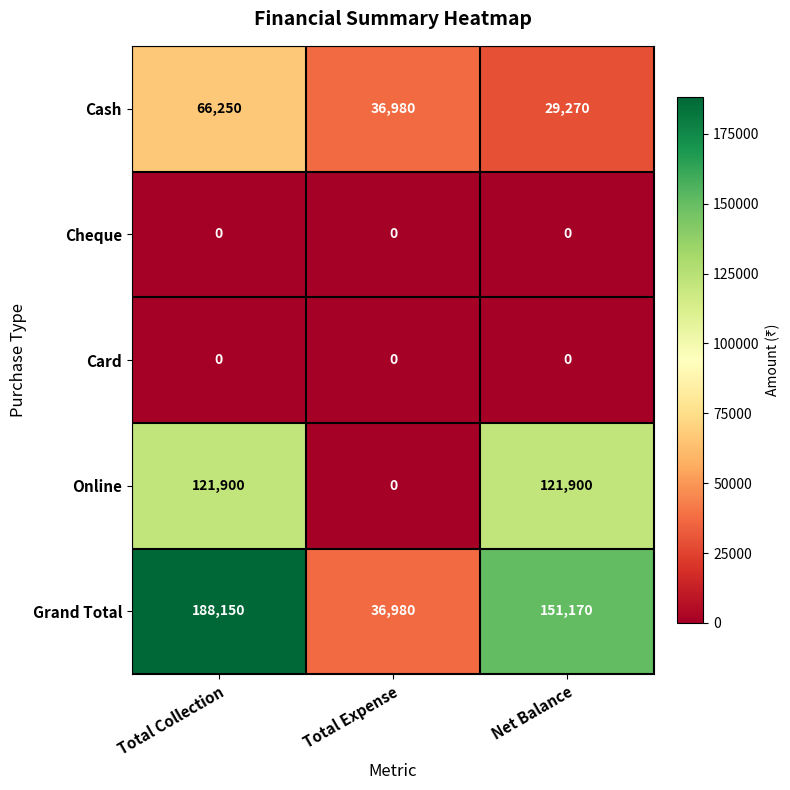

Which category has the lowest value in the Cash series?

Net Balance